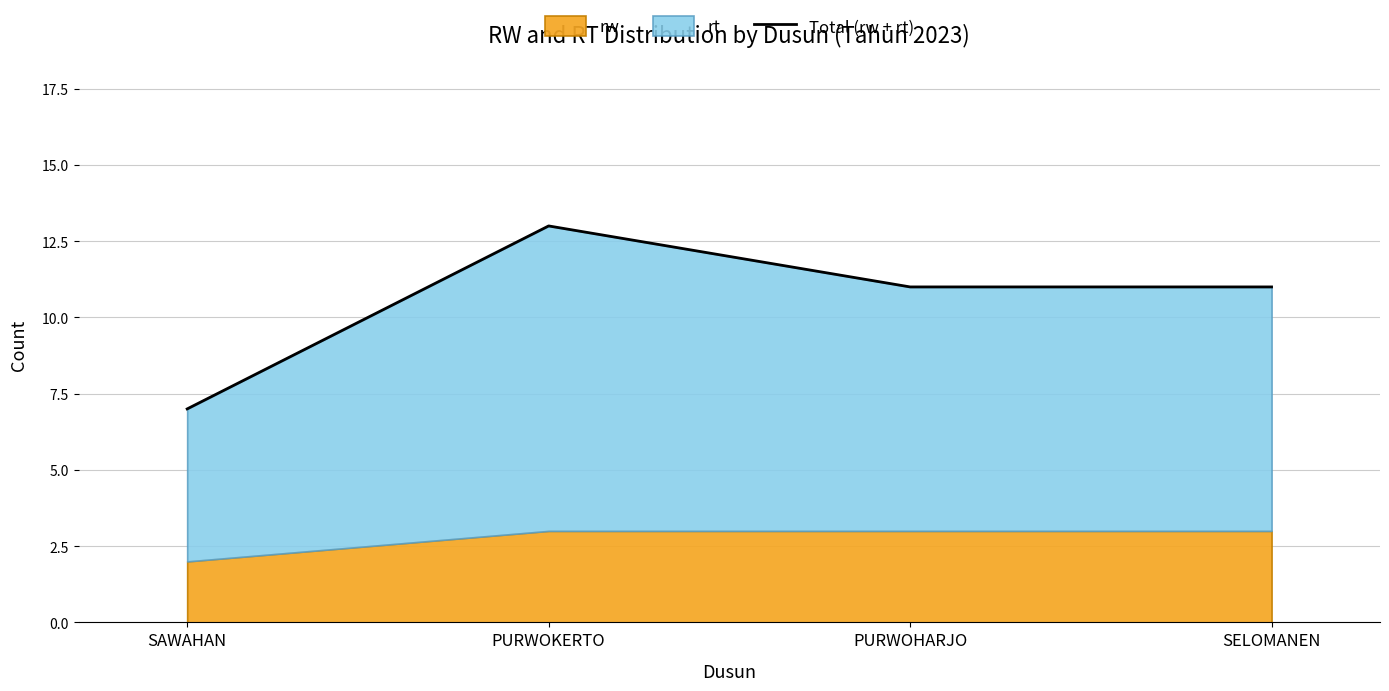

How many points are higher than both their immediate neighbors (excluding endpoints)?

1